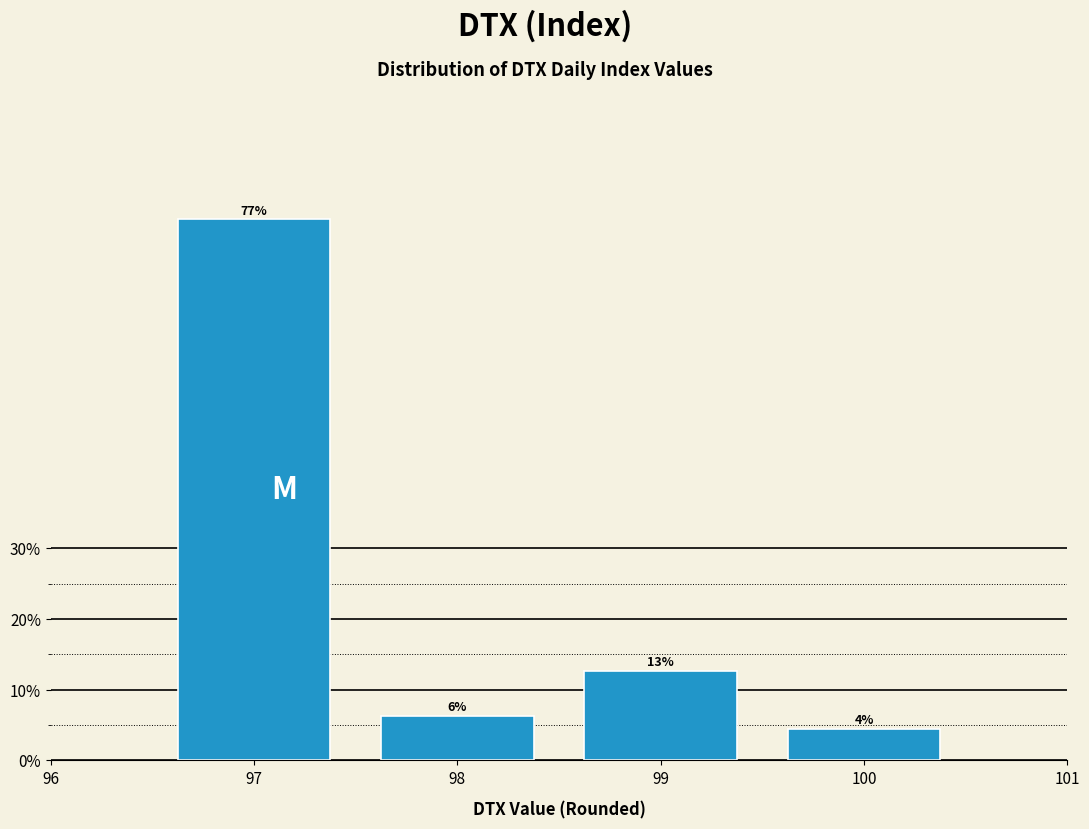

How many bars are there in total?

4